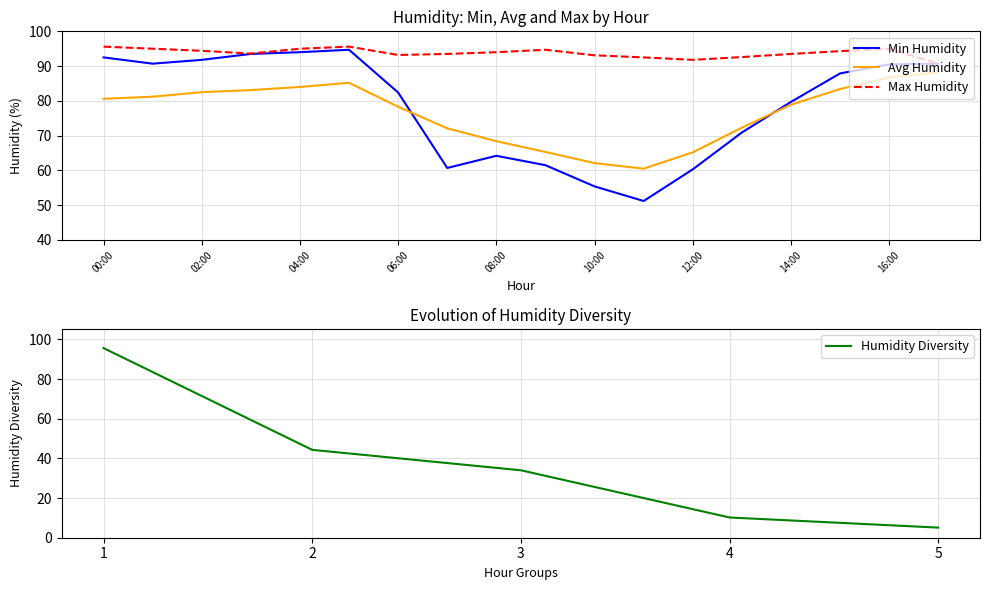

At which category does Avg Humidity reach its first local valley?

11:00